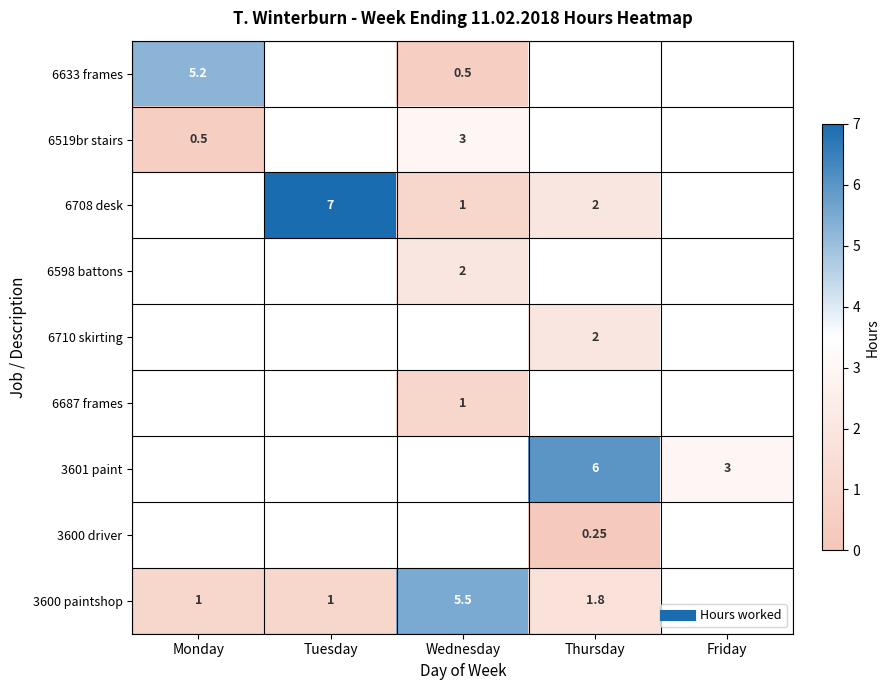

At which label is 6687 frames closest to 0?

Monday